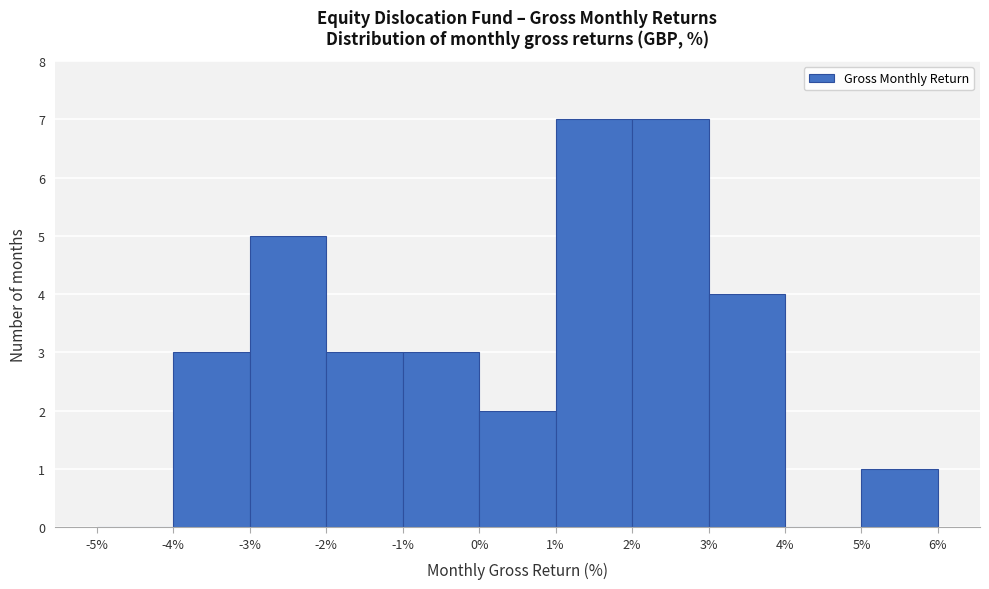

What is the height of the bar covering 5% to 6% on the x-axis? The values are not printed on the chart, so give them approximately, as read against the axis.

1